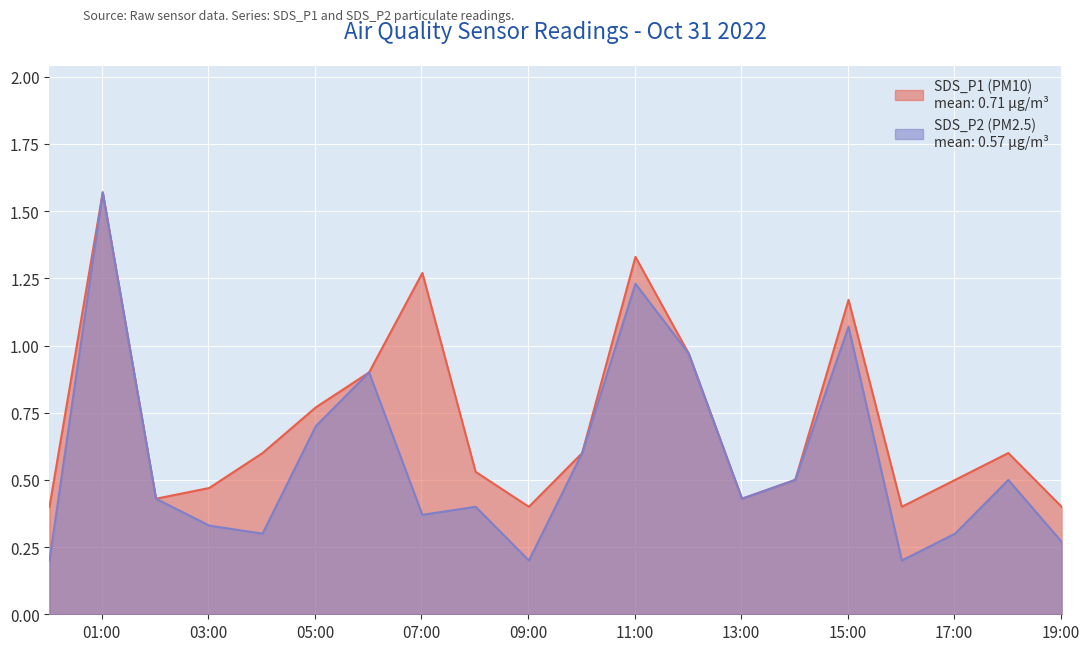

Does the chart display data point markers on the line(s)?

No